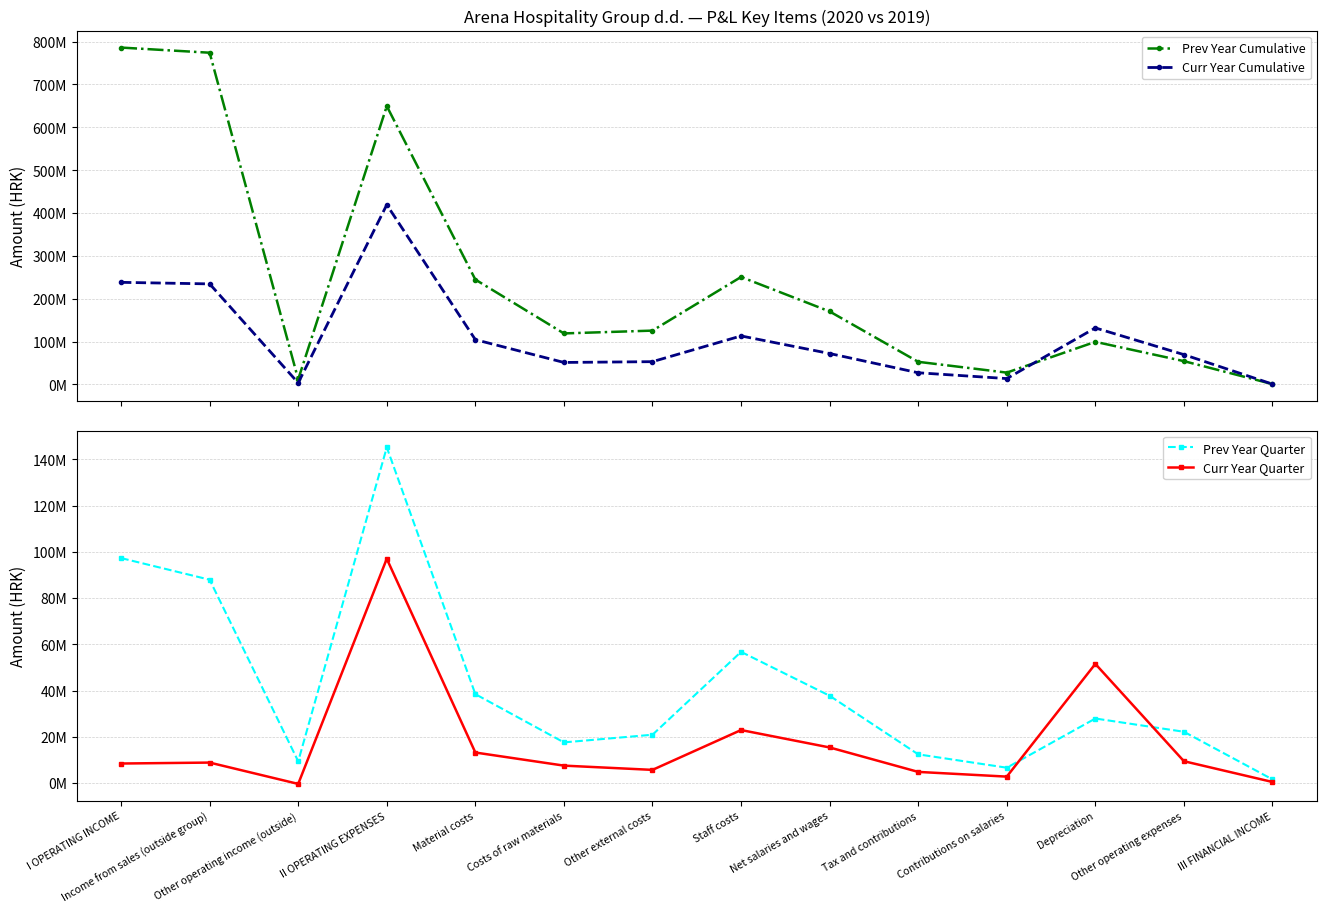

What is the difference between the Curr Year Quarter values at Tax and contributions and Other operating income (outside)?

5194564